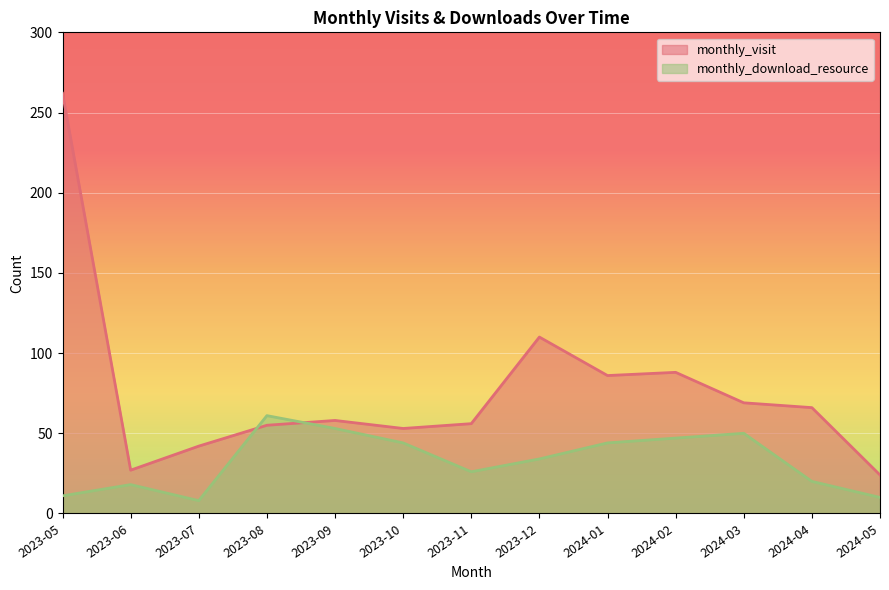

What is the highest value of the monthly_download_resource series?

61